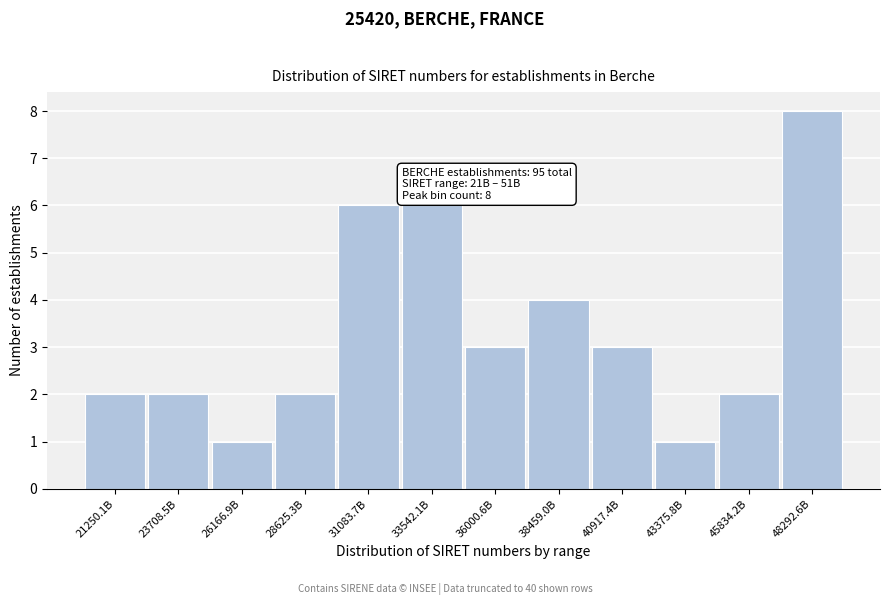

Reading right to left, transcribe all the data shown in this chart.

48292.6B=8	45834.2B=2	43375.8B=1	40917.4B=3	38459.0B=4	36000.6B=3	33542.1B=6	31083.7B=6	28625.3B=2	26166.9B=1	23708.5B=2	21250.1B=2